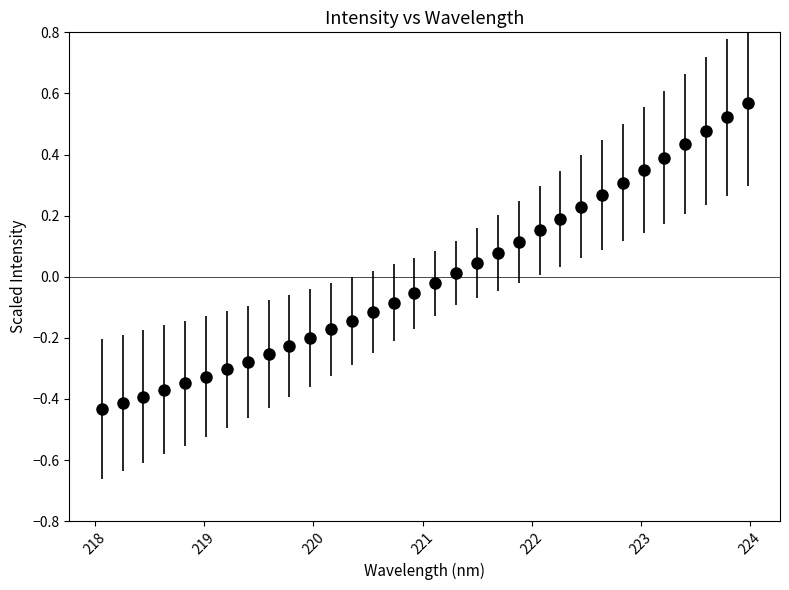

What is the difference between the maximum and minimum values?

1.0